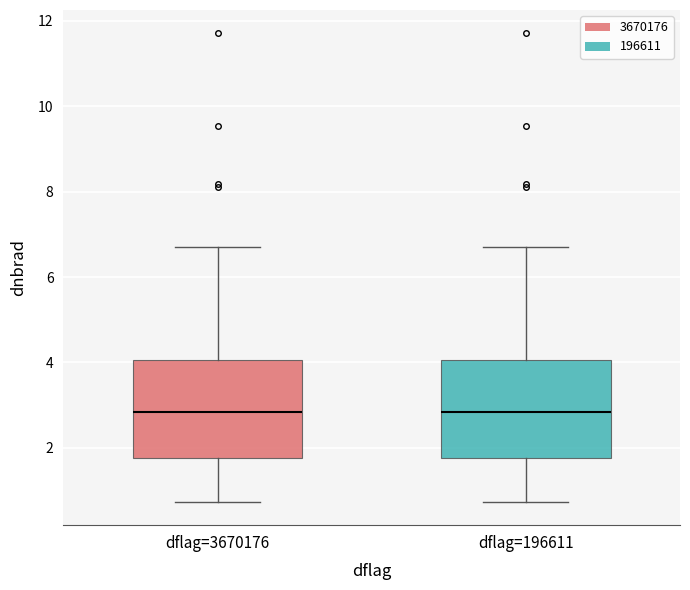

Reading left to right, read every box against the y-axis: the position of its median line, the range the box covers, and the ends of its whiskers. The values are not printed on the chart, so give them approximately, as read against the axis.

dflag=3670176: median 2.8, box 1.8 to 4.0, whiskers 0.8 to 6.8
dflag=196611: median 2.8, box 1.8 to 4.0, whiskers 0.8 to 6.8